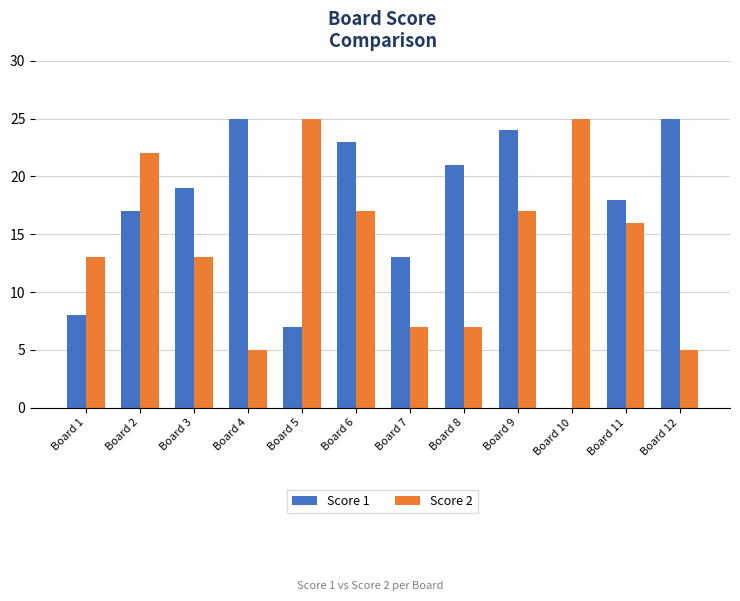

What is the maximum value for Score 1?

25